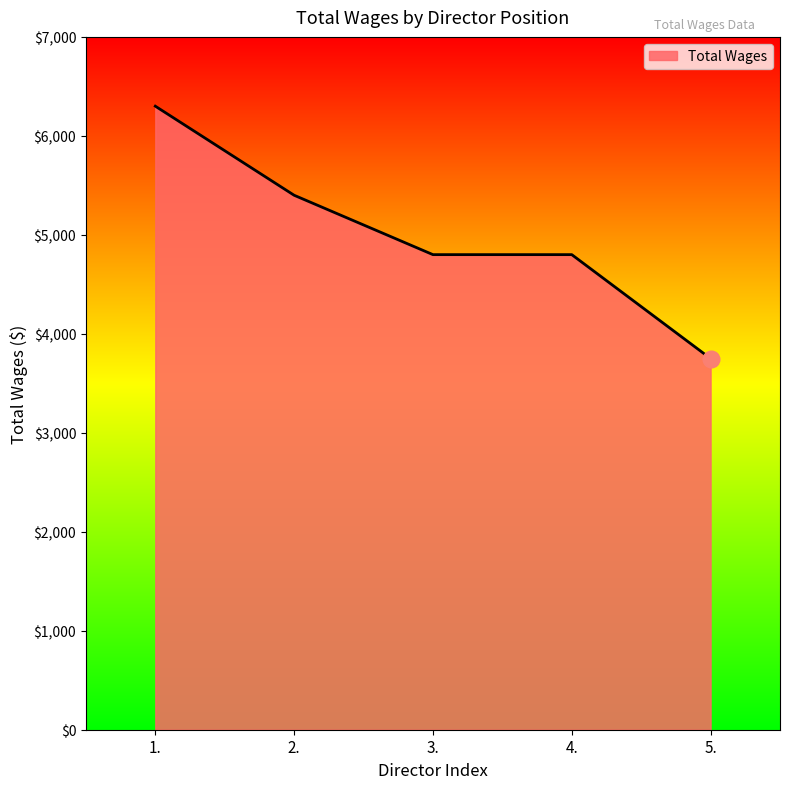

What is the difference between the values at 1. and 3.?

1500